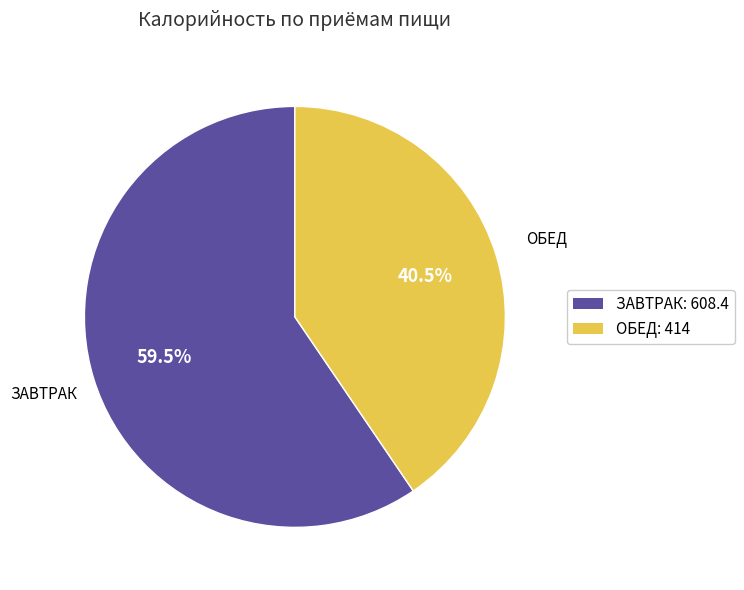

Is there a majority slice in this chart?

Yes